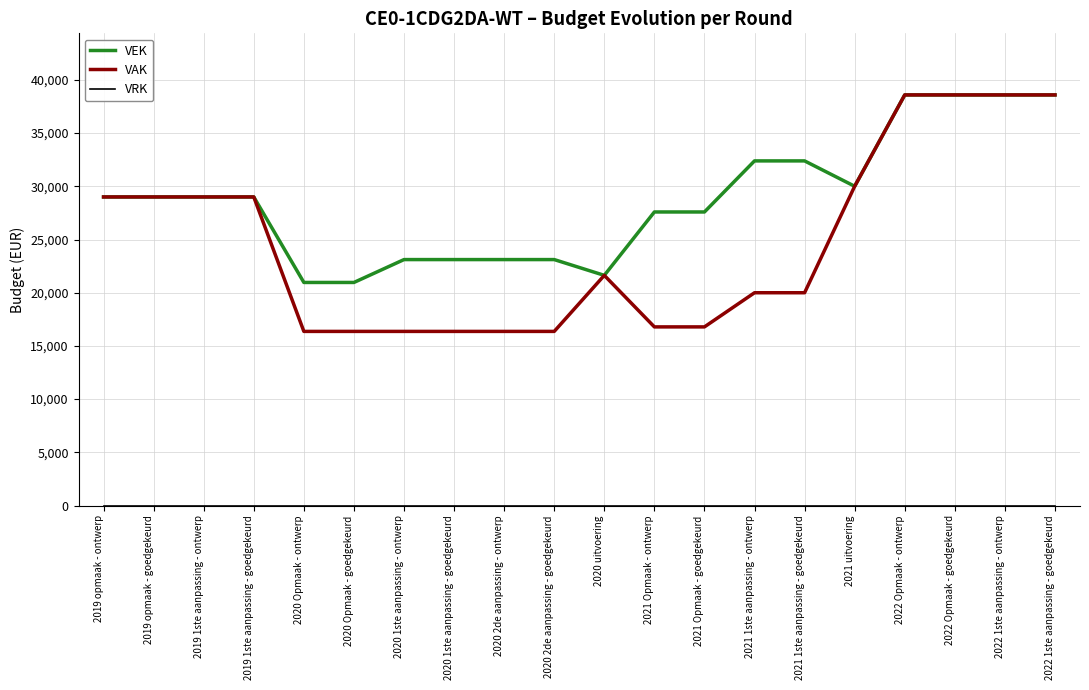

What is the lowest value of the VEK series?

20964